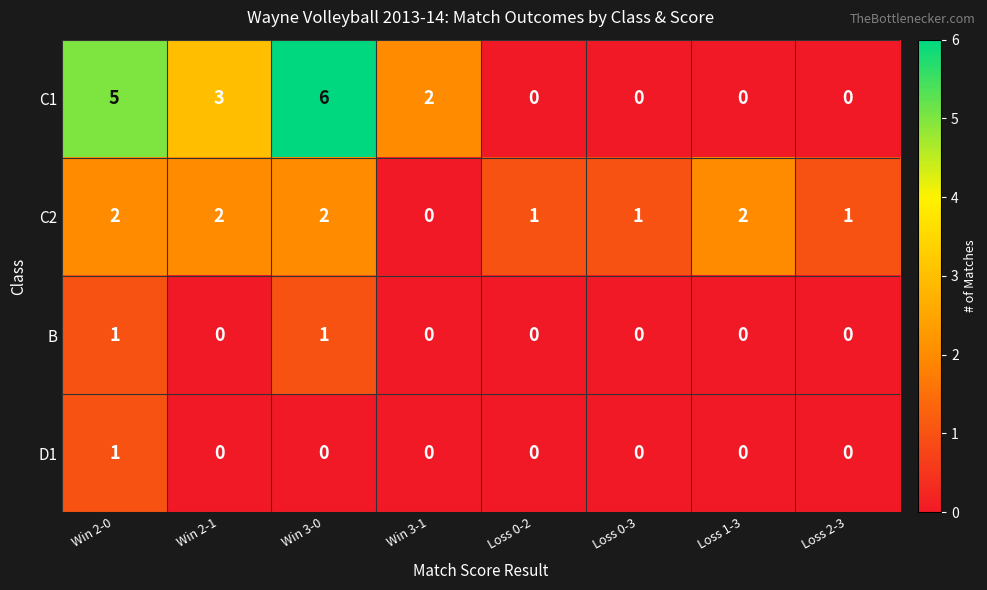

True or false: D1 has a value of 0 at Loss 0-2.

True